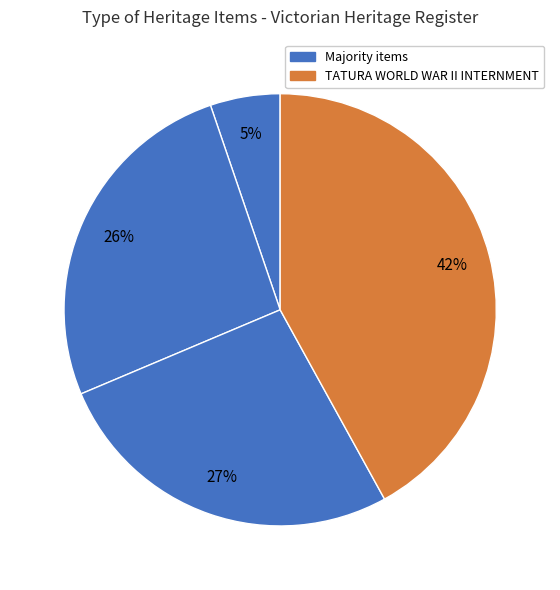

How many segments does this pie chart have?

4